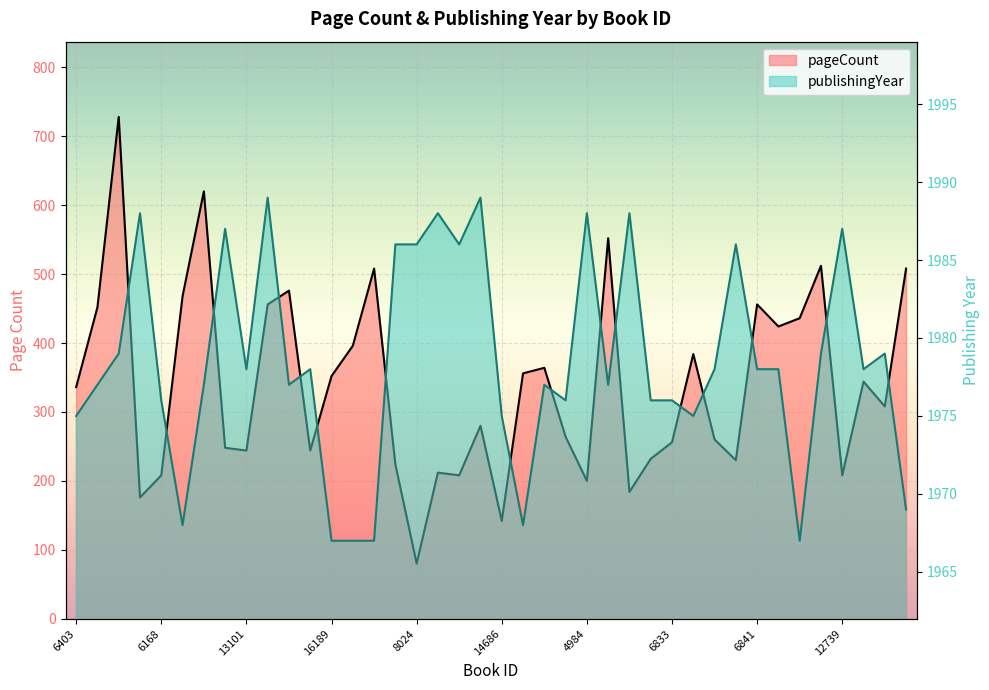

The pageCount series shows 101 at 4984. True or false?

False